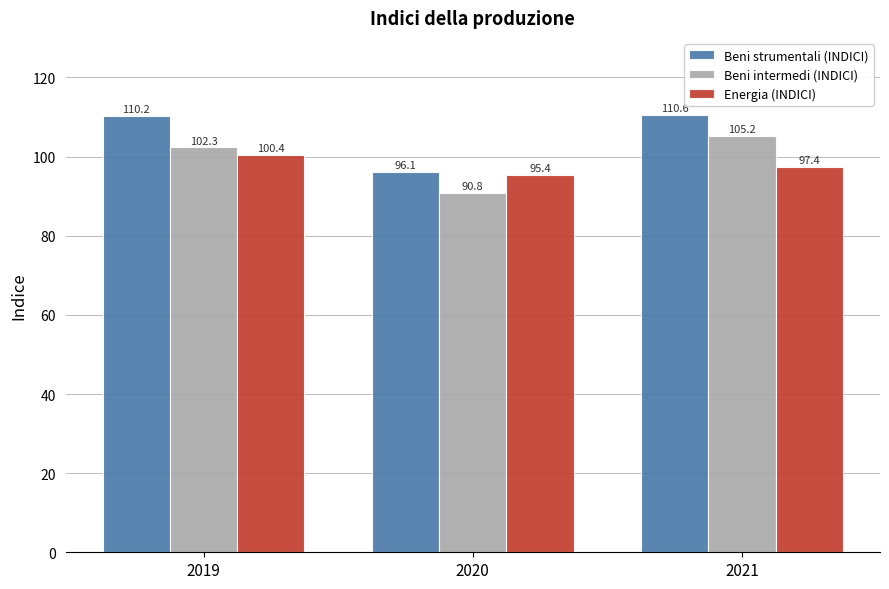

What is the minimum value for Energia (INDICI)?

95.4